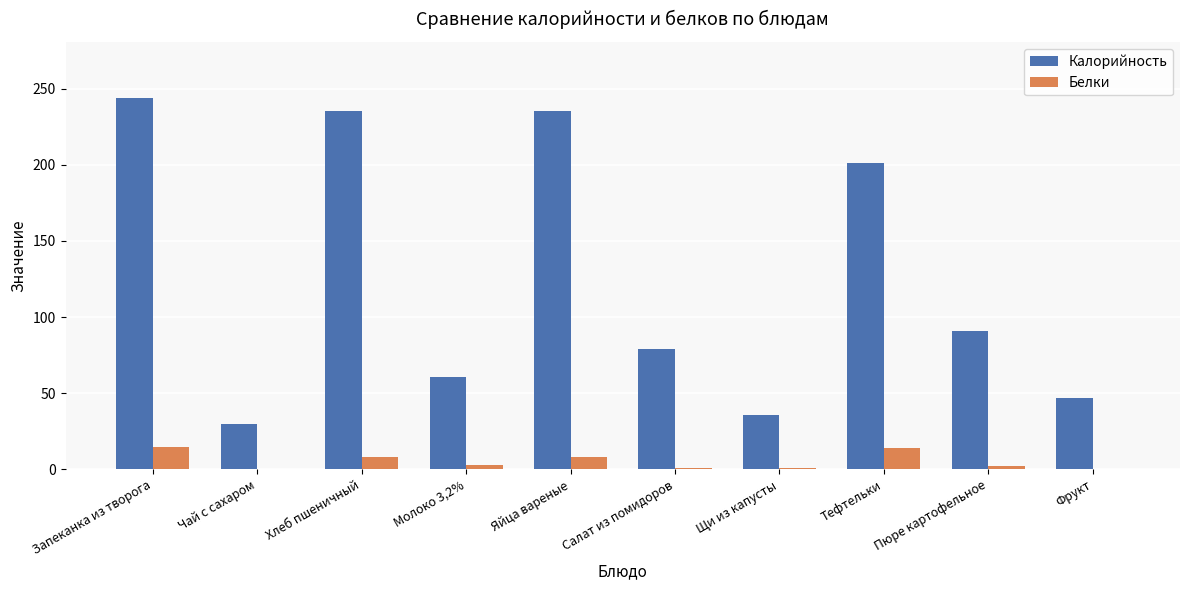

Which series changed the most between Салат из помидоров and Тефтельки?

Калорийность